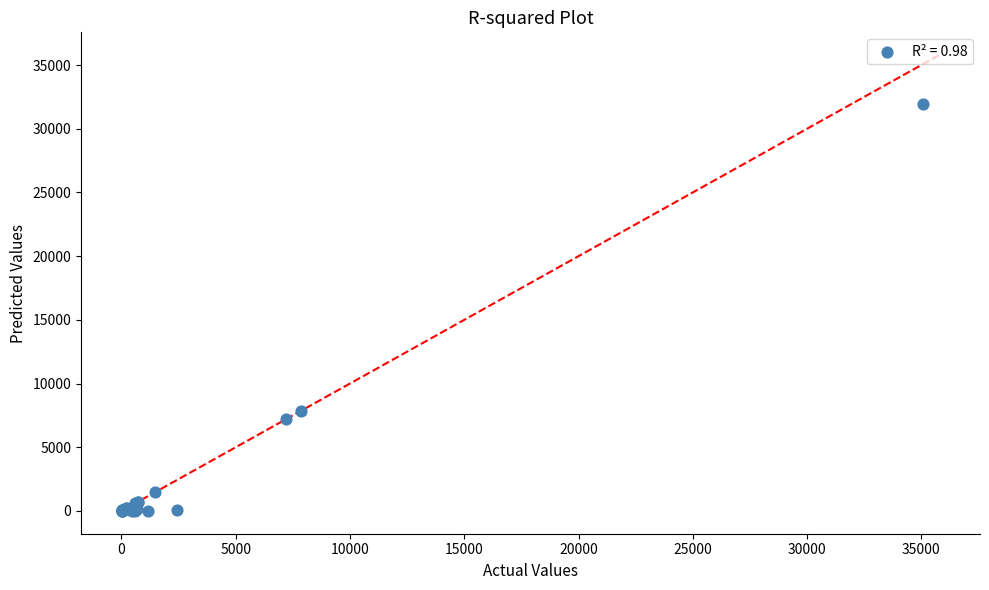

What Y value in the scatter plot is closest to 15981?

7851